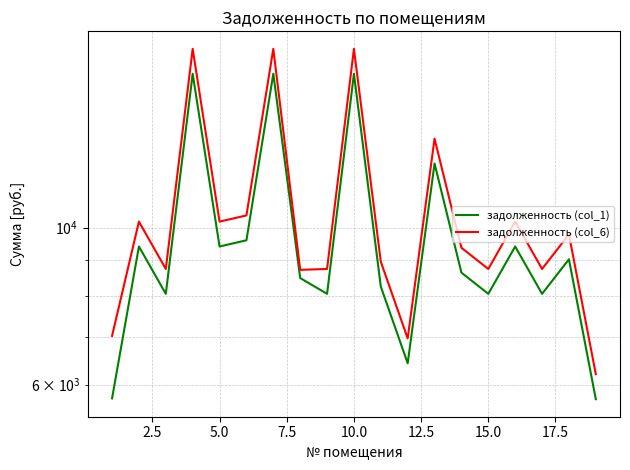

Reading left to right, transcribe all the data shown in this chart.

задолженность (col_1): 5737.3	9408.0	8064.0	16512.0	9408.0	9600.0	16512.0	8490.0	8064.0	16512.0	8256.0	6432.0	12326.4	8640.0	8064.0	9408.0	8064.0	9024.0	5722.0
задолженность (col_6): 7031.6	10201.8	8744.4	17905.2	10201.8	10410.0	17905.2	8719.0	8744.4	17905.2	8952.6	6974.7	13366.4	9369.0	8744.4	10201.8	8744.4	9785.4	6208.0